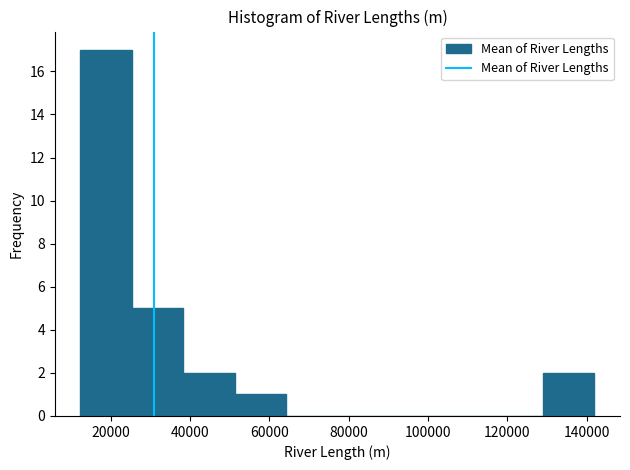

Reading left to right, list every bar in this chart as the range it spans on the x-axis followed by its height. Neither the bar edges nor the heights are printed on the chart, so give them approximately, as read against the axes.

12000 to 26000: 17
26000 to 38000: 5
38000 to 52000: 2
52000 to 64000: 1
64000 to 78000: 0
78000 to 90000: 0
90000 to 104000: 0
104000 to 116000: 0
116000 to 128000: 0
128000 to 142000: 2